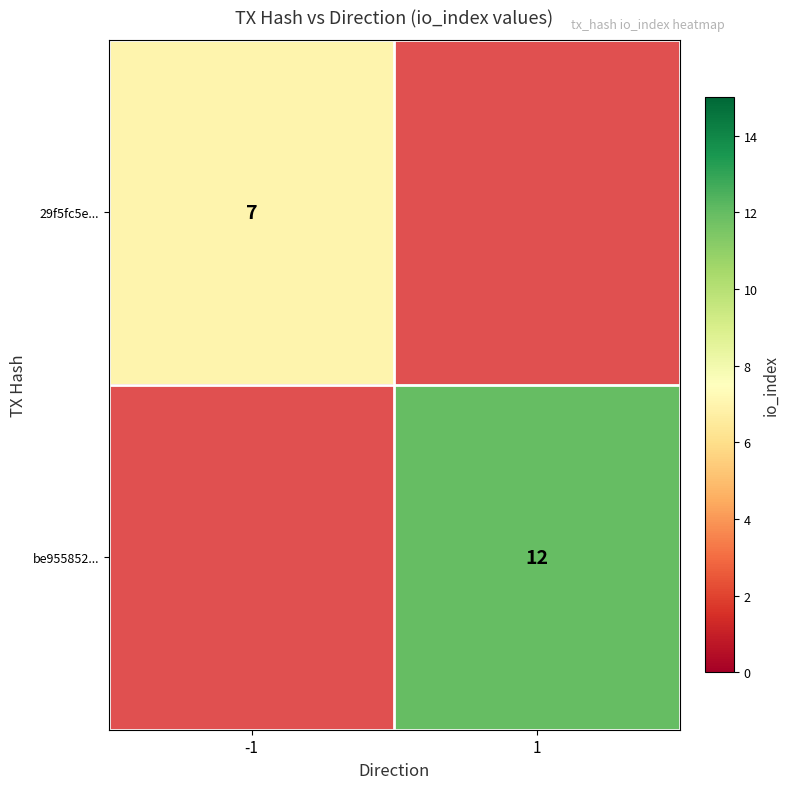

The value of be955852... at 1 is 12. True or false?

True